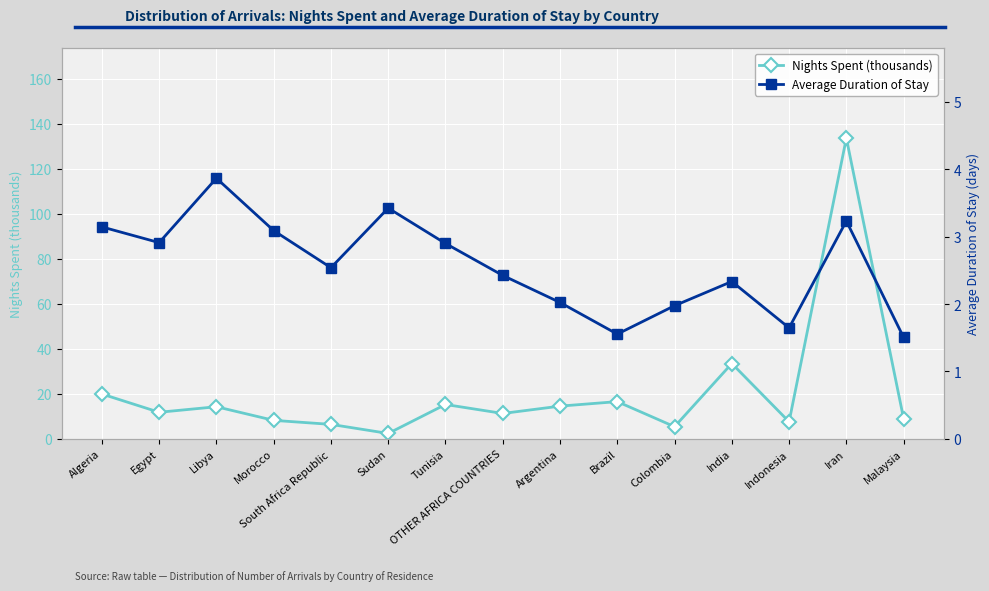

What is the highest value of the Average Duration of Stay series?

3.9